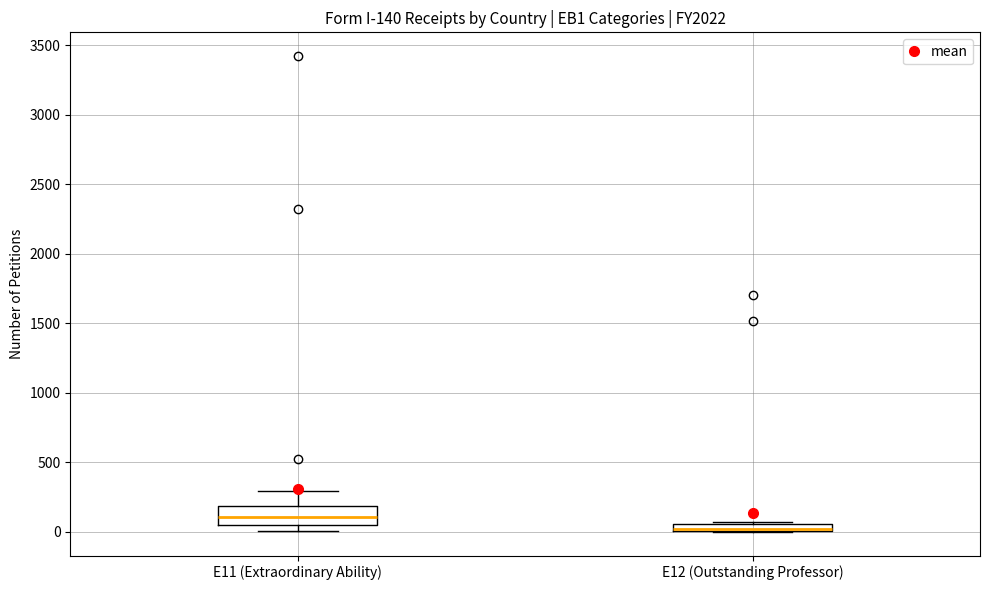

Comparing the boxes themselves (not the whiskers), which one is the tallest?

E11 (Extraordinary Ability)